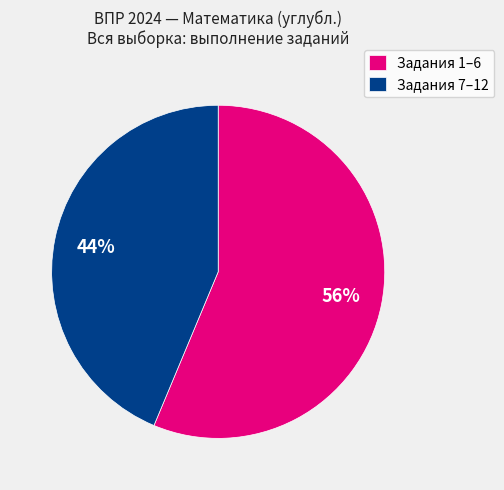

Rank the categories by value from lowest to highest.

Задания 7–12, Задания 1–6